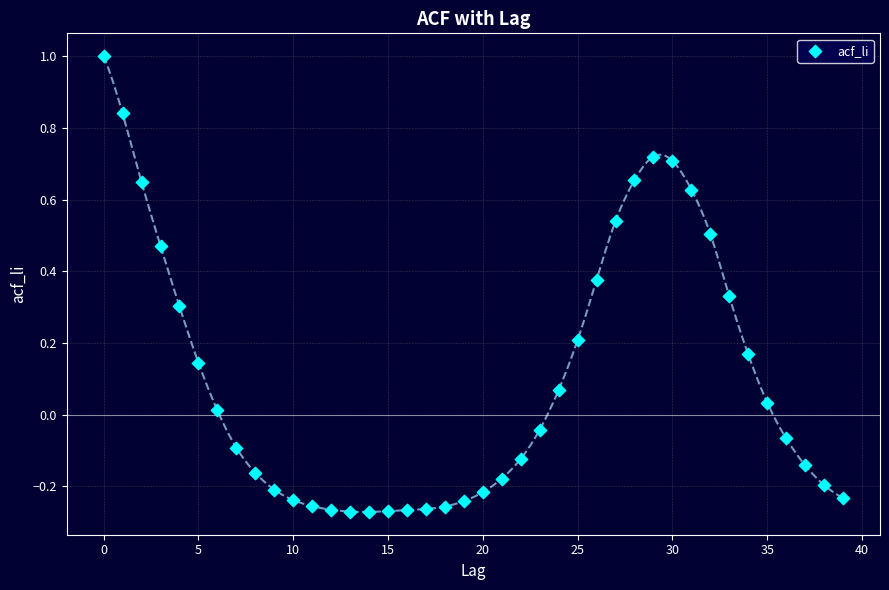

What is the range of Y values (max minus min)?

1.3